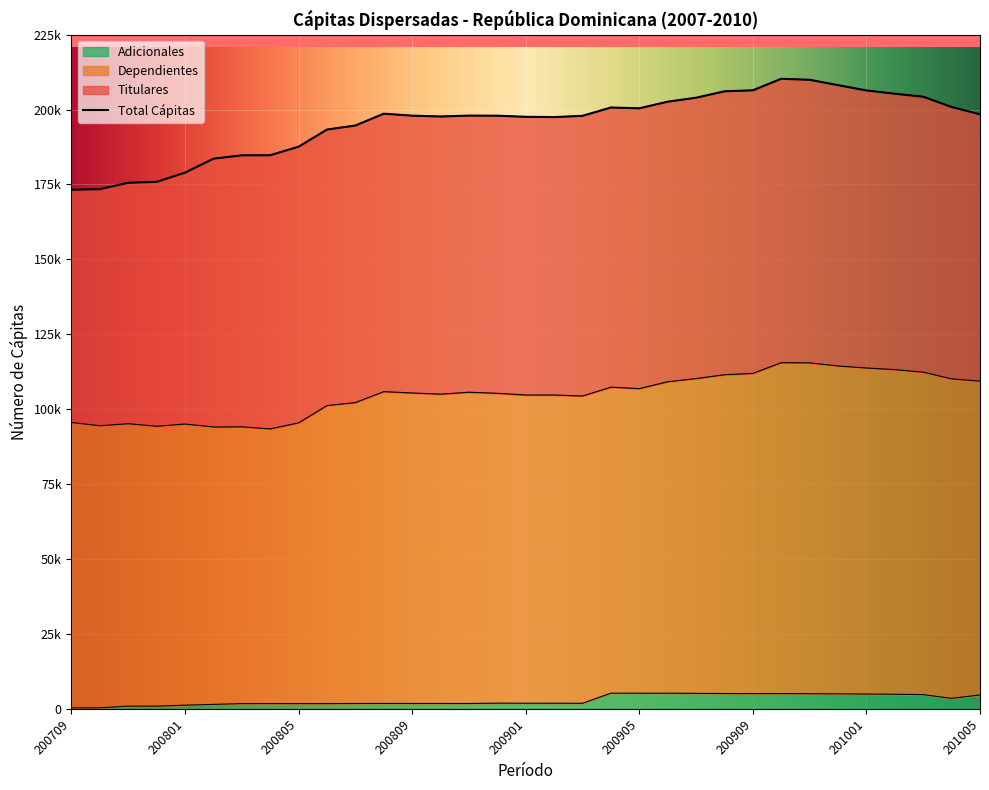

Reading right to left, what are all the values shown in this chart?

Total Cápitas: 198410	200858	204296	205286	206387	208157	209945	210276	206441	206097	203961	202640	200427	200699	197914	197495	197595	197959	197994	197695	197971	198632	194686	193338	187624	184761	184734	183616	178955	175886	175569	173441	173242
Dependientes: 109363	110126	112368	113210	113749	114433	115462	115525	111947	111514	110215	109173	106865	107360	104399	104740	104745	105313	105671	105023	105417	105863	102212	101213	95438	93437	94115	94066	95051	94313	95156	94483	95575
Adicionales: 4617	3488	4747	4861	4941	4998	5042	5088	5075	5107	5163	5217	5222	5225	1853	1868	1880	1891	1783	1787	1785	1801	1779	1742	1745	1744	1747	1480	1221	889	893	329	329